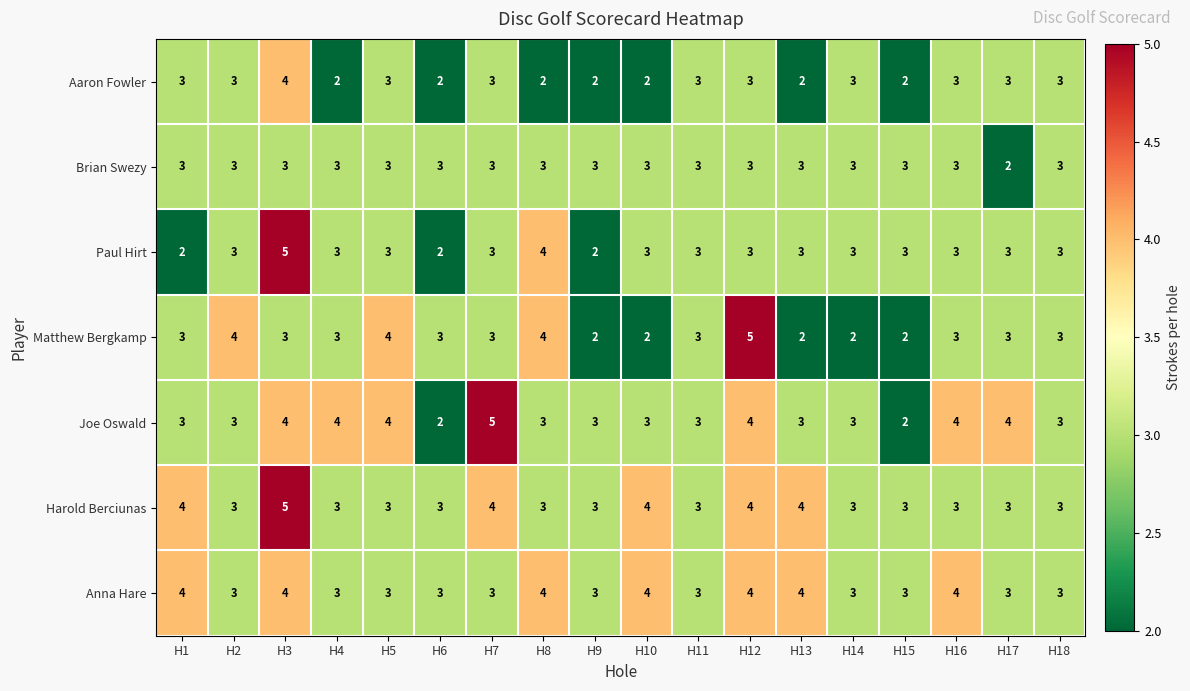

The Joe Oswald series shows 5 at H1. True or false?

False